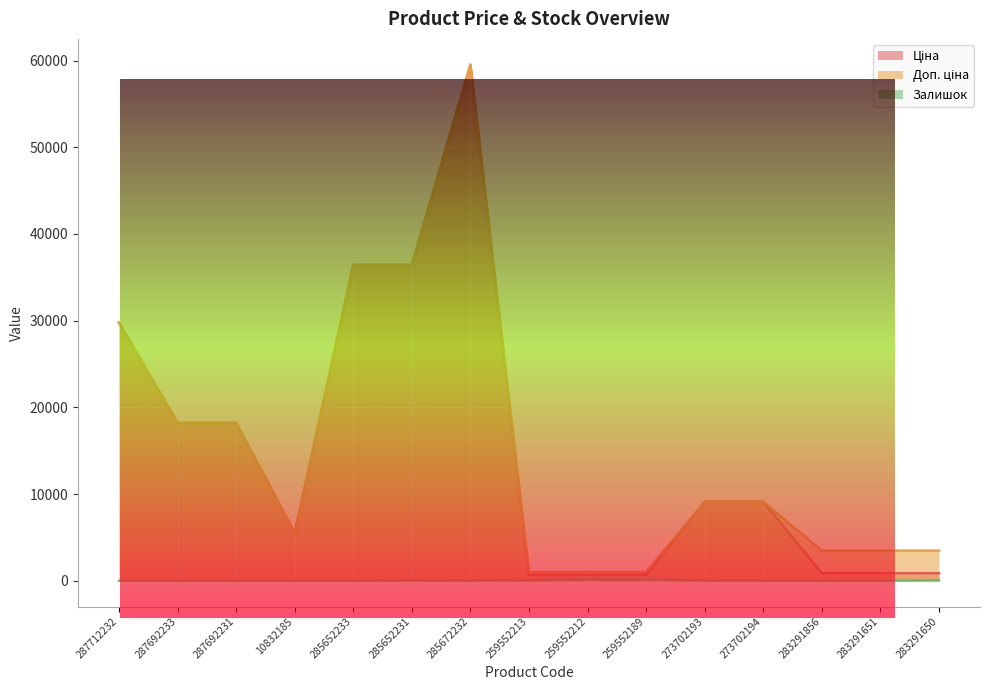

Is the value of Ціна at 259552212 greater than the value of Доп. ціна at 273702194?

No